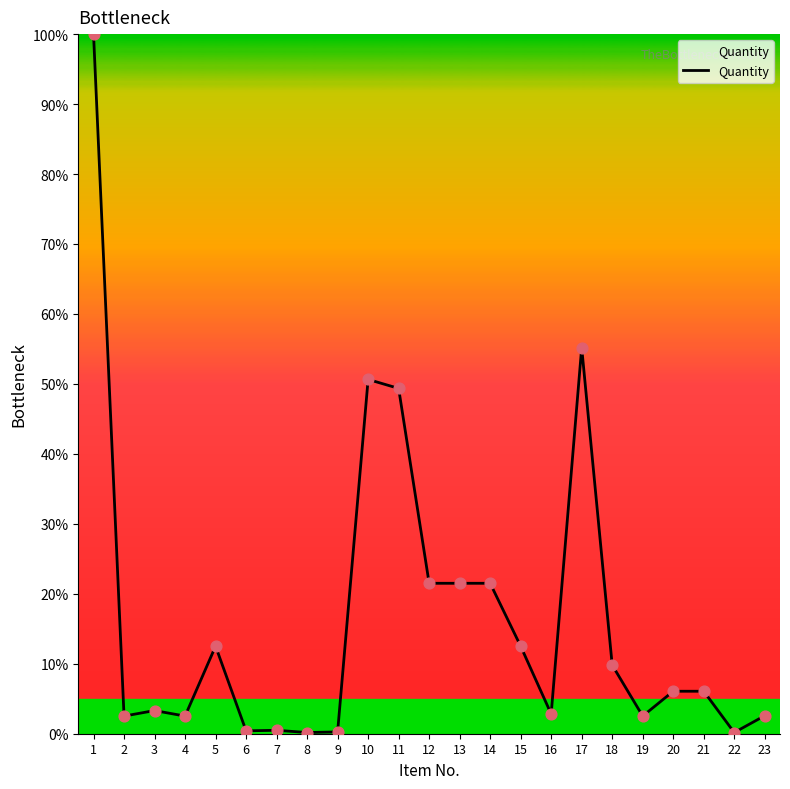

What is the ratio of the value at 3 to the value at 16?

1.2